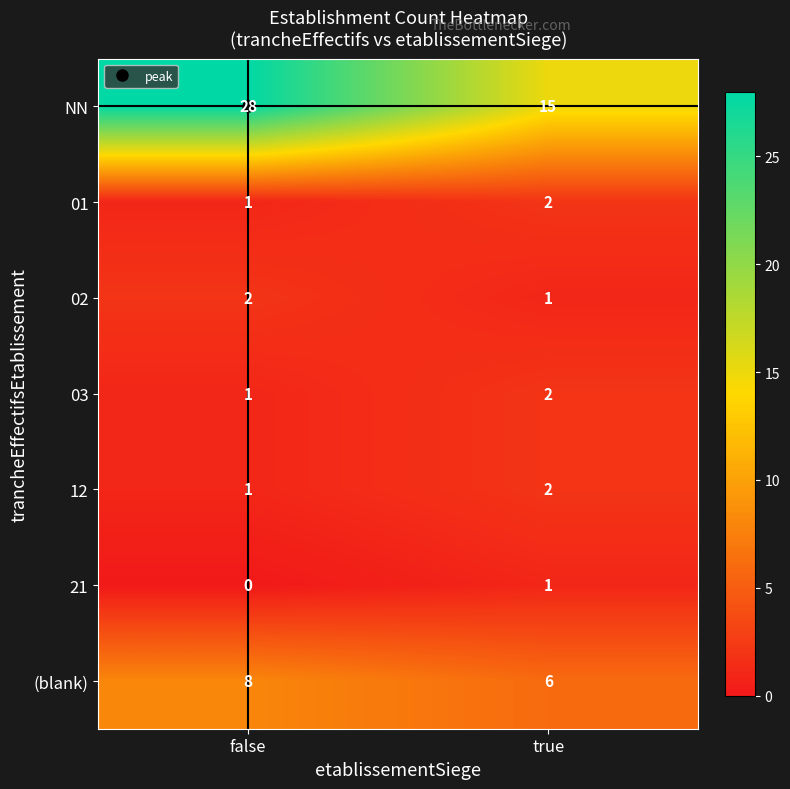

Which label corresponds to the smallest value in the chart?

false